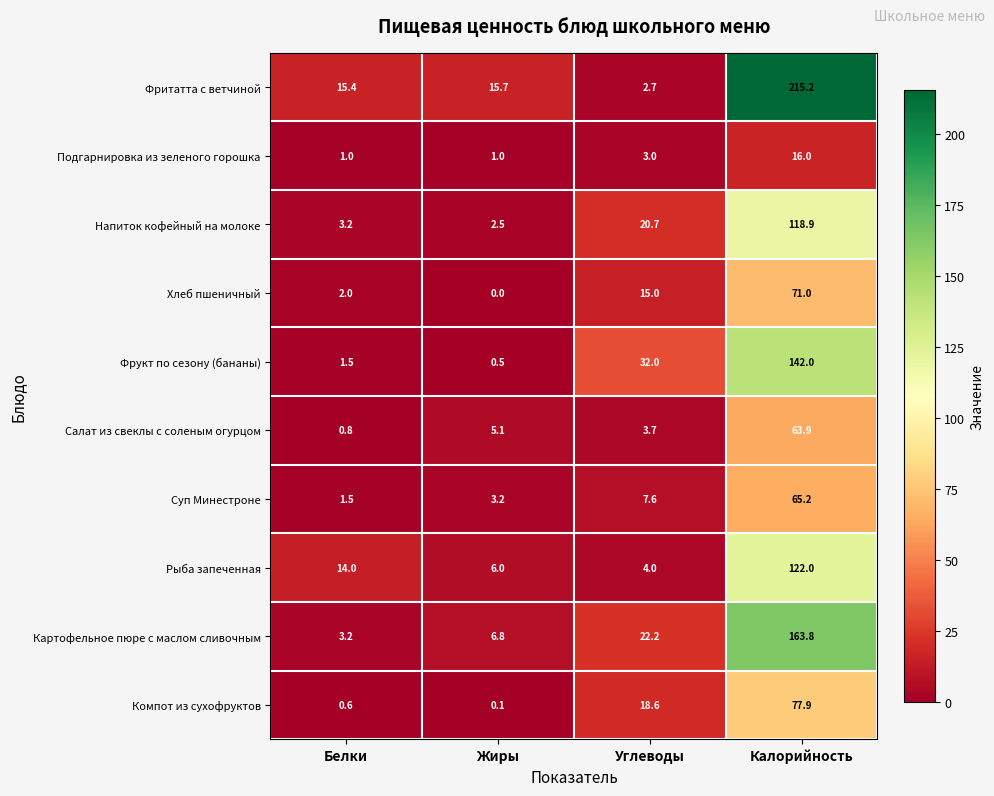

How many data points does each series have?

4